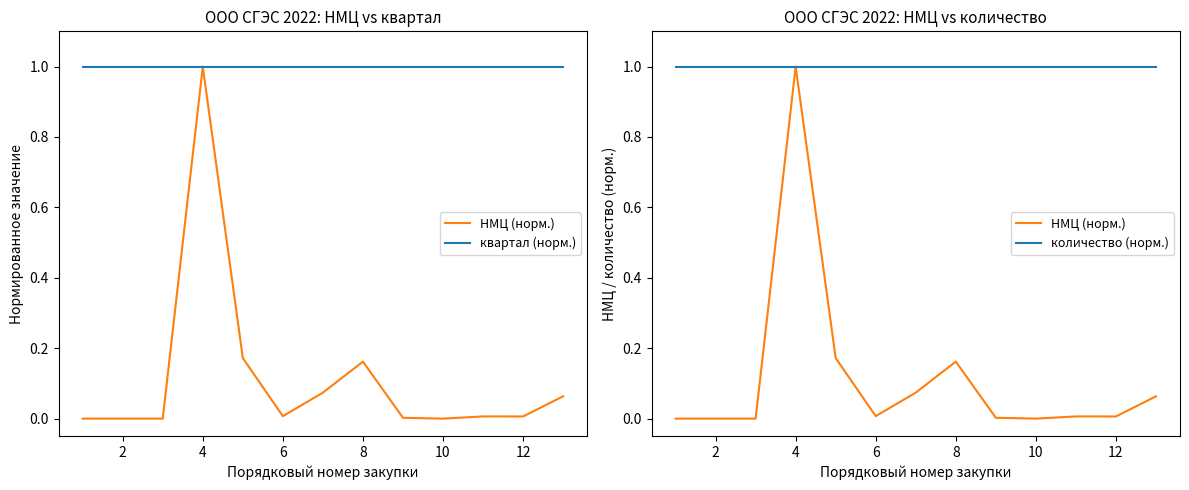

At 12, list the series in order from largest to smallest.

квартал (норм.), количество (норм.), НМЦ (норм.)